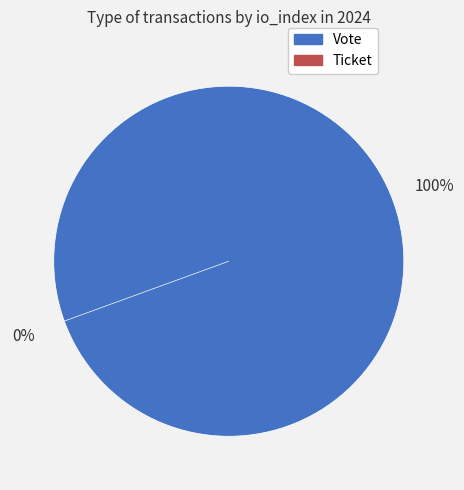

What is the change in value from Vote to Ticket?

-1